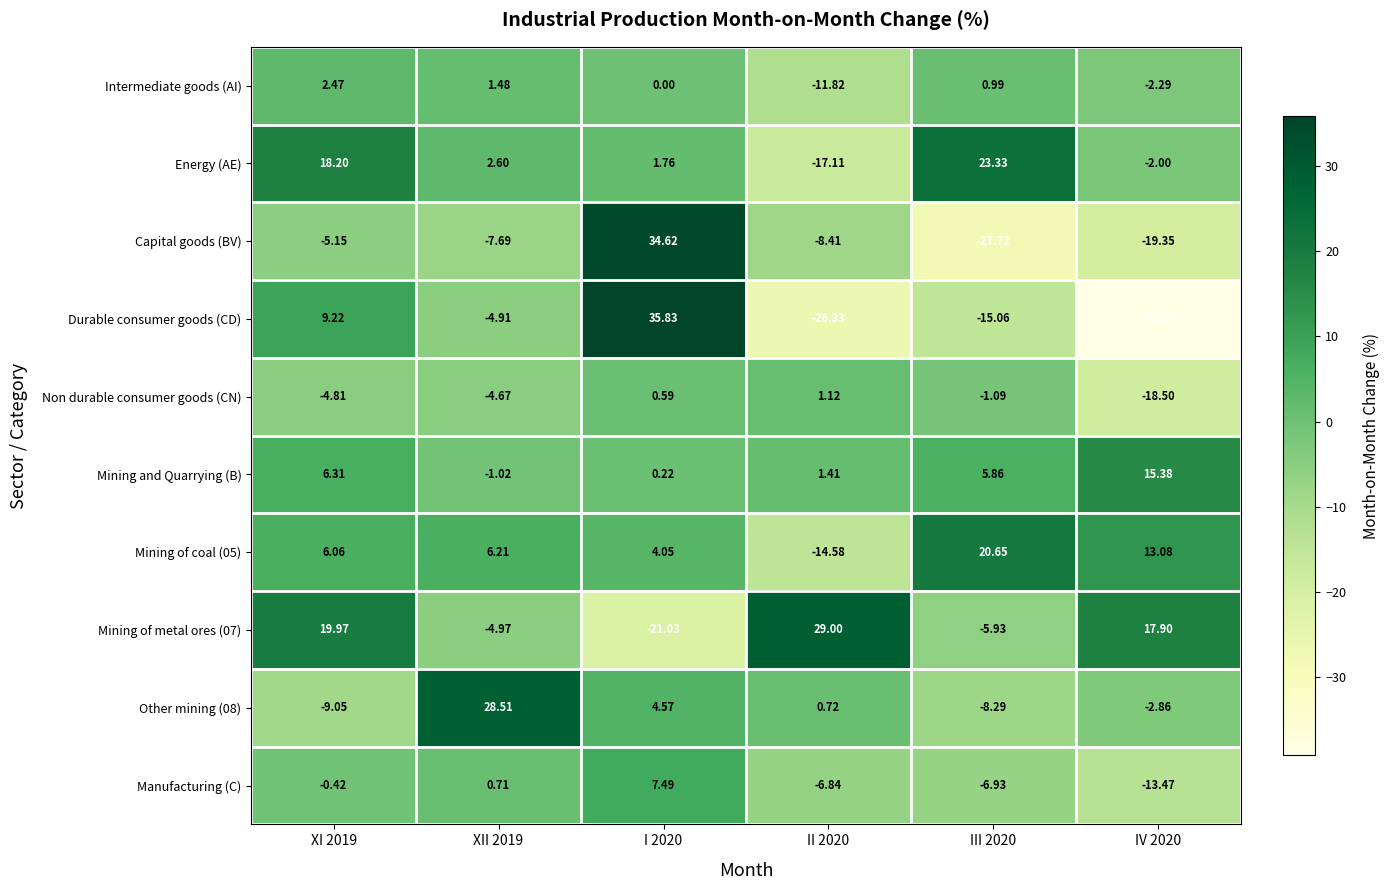

What is the minimum value shown in the chart?

-39.1